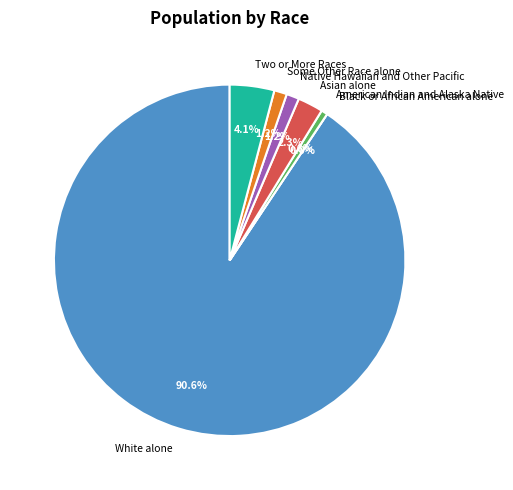

To the nearest percent, what portion does Asian alone represent?

2%